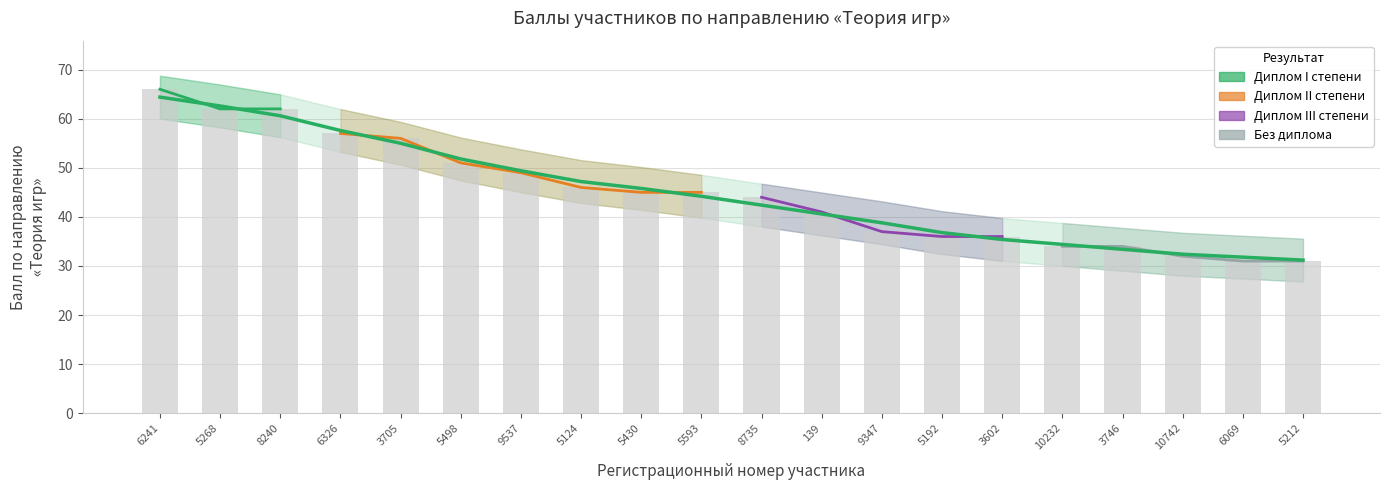

What is the average value?

45